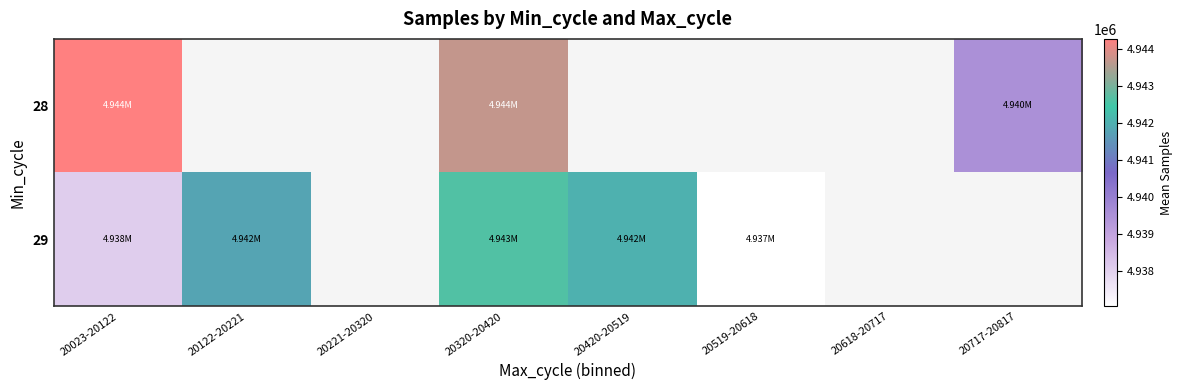

Which series has the largest range (max minus min)?

29